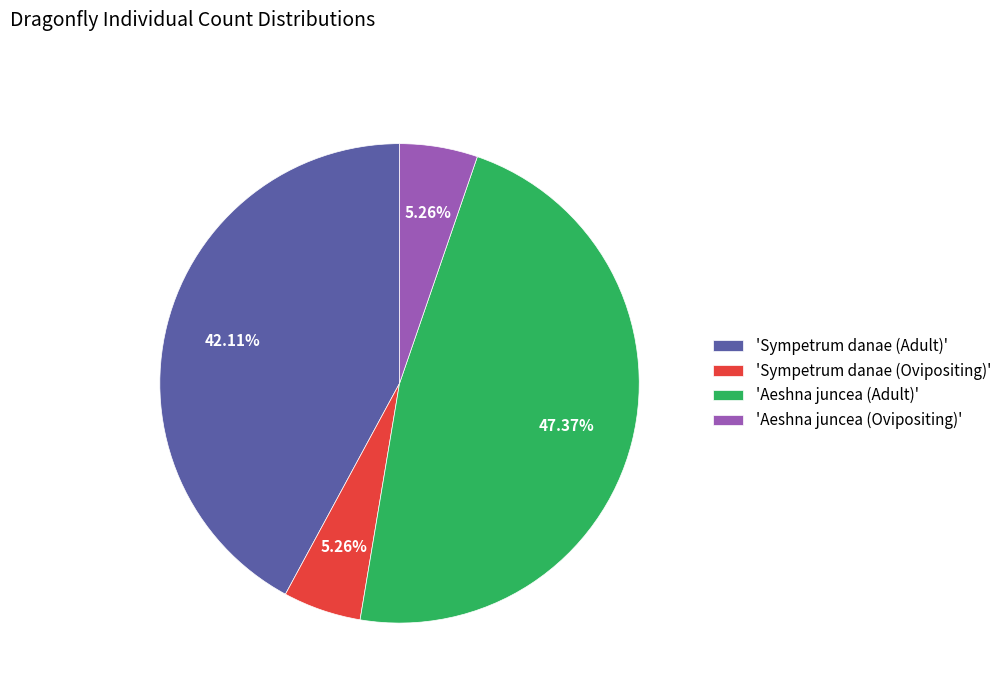

Combined, do 'Sympetrum danae (Ovipositing)' and 'Aeshna juncea (Ovipositing)' account for over 50%?

No